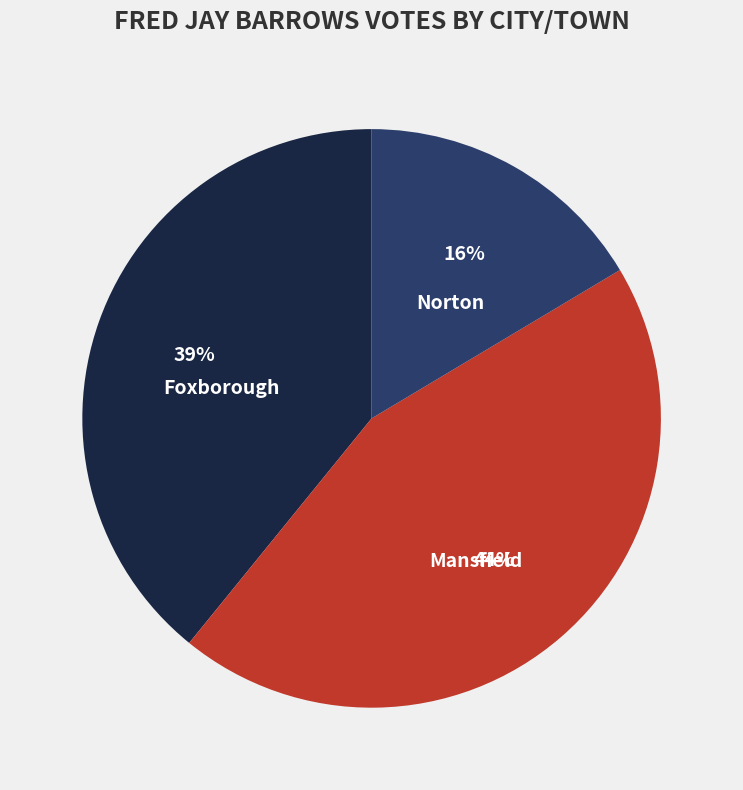

Count the number of slices in the pie.

3